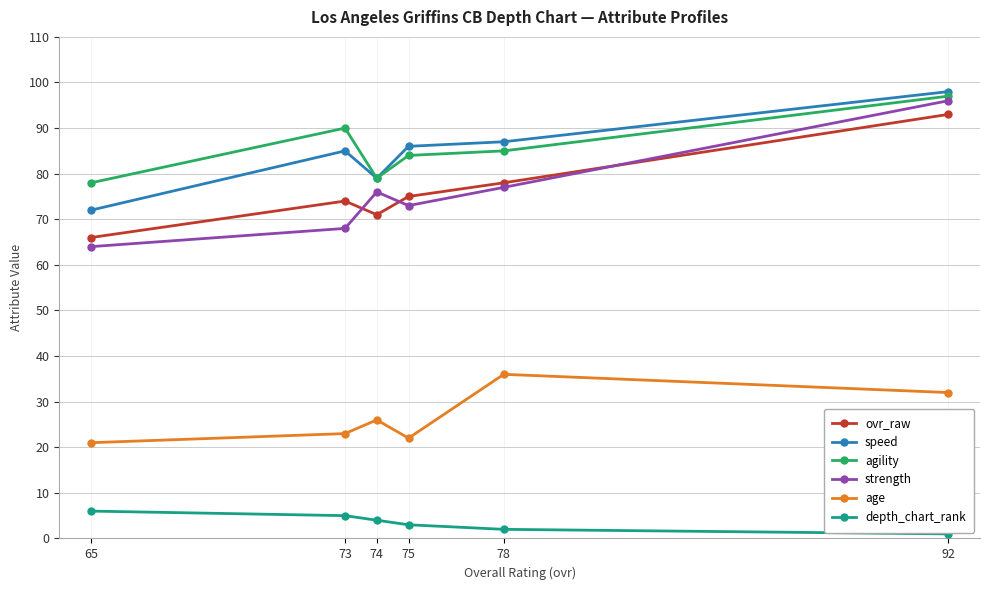

Is the value of age at 73 greater than the value of strength at 78?

No